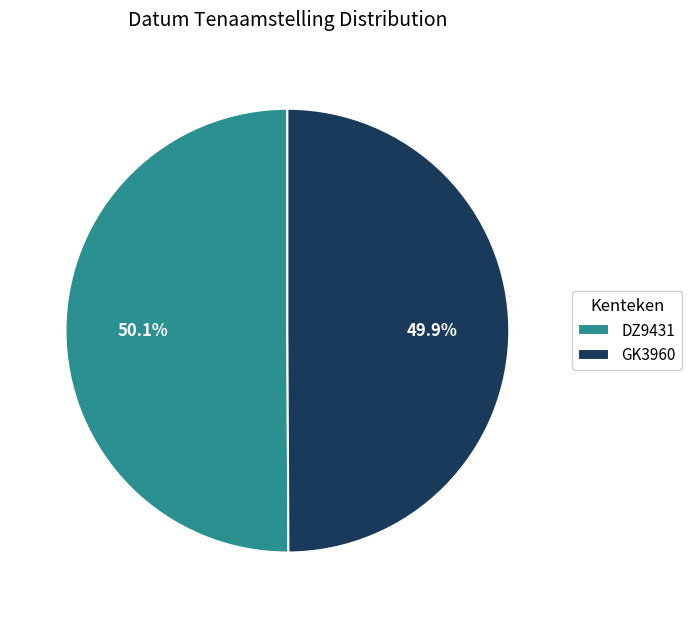

How many slices are in this pie chart?

2